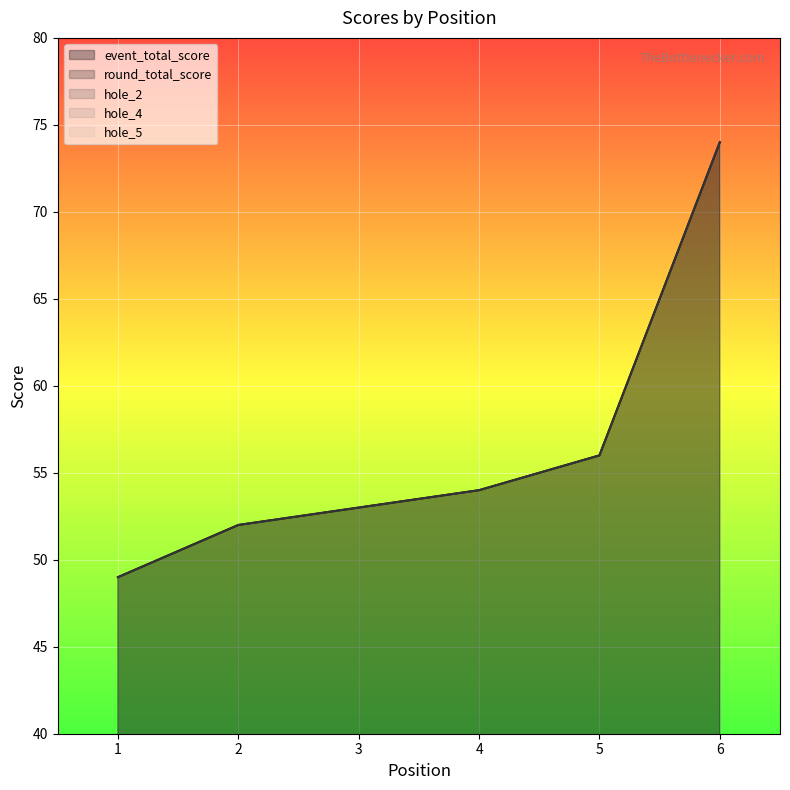

What is the approximate value of hole_4 at 4?

3